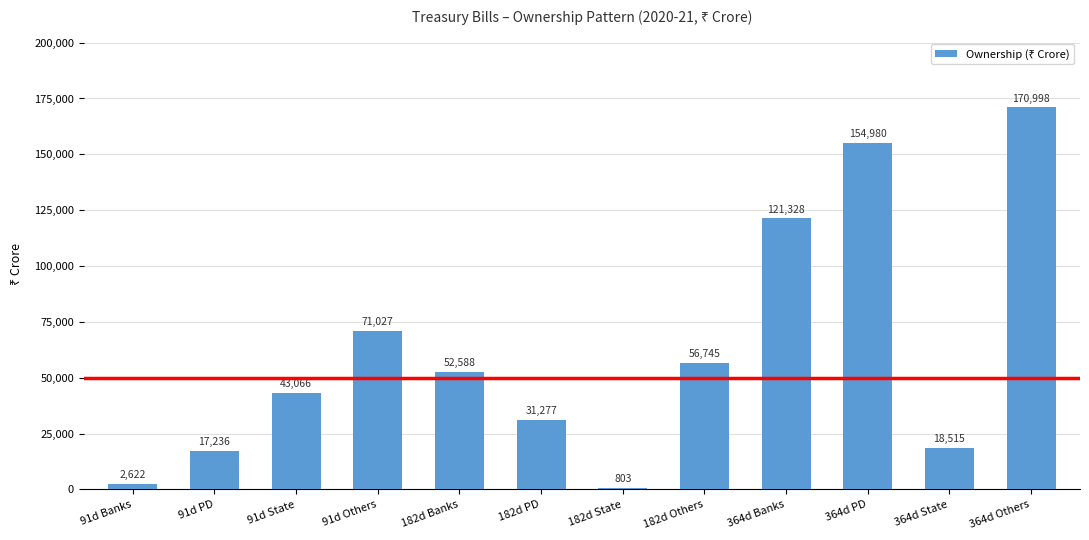

Rank the categories by value from lowest to highest.

182d State, 91d Banks, 91d PD, 364d State, 182d PD, 91d State, 182d Banks, 182d Others, 91d Others, 364d Banks, 364d PD, 364d Others